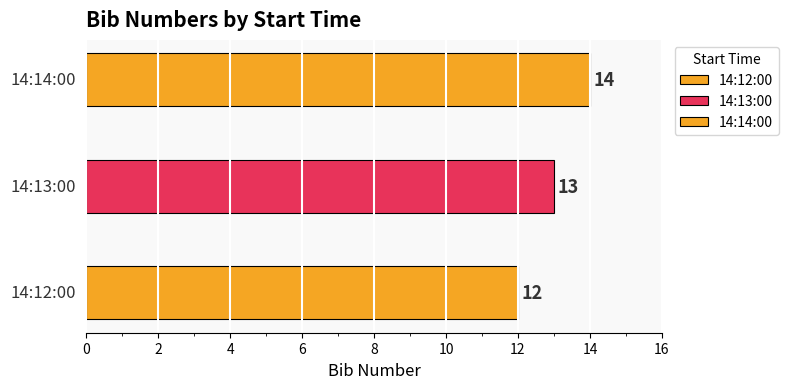

Rank the categories by value from highest to lowest.

14:14:00, 14:13:00, 14:12:00